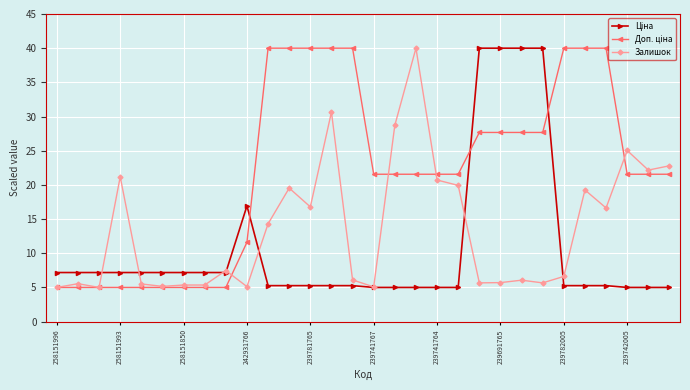

What is the maximum value shown in the chart?

40.0